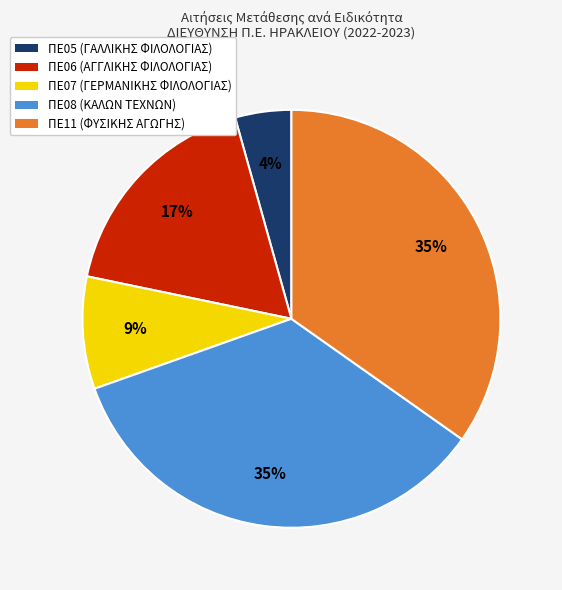

How many slices are in this pie chart?

5